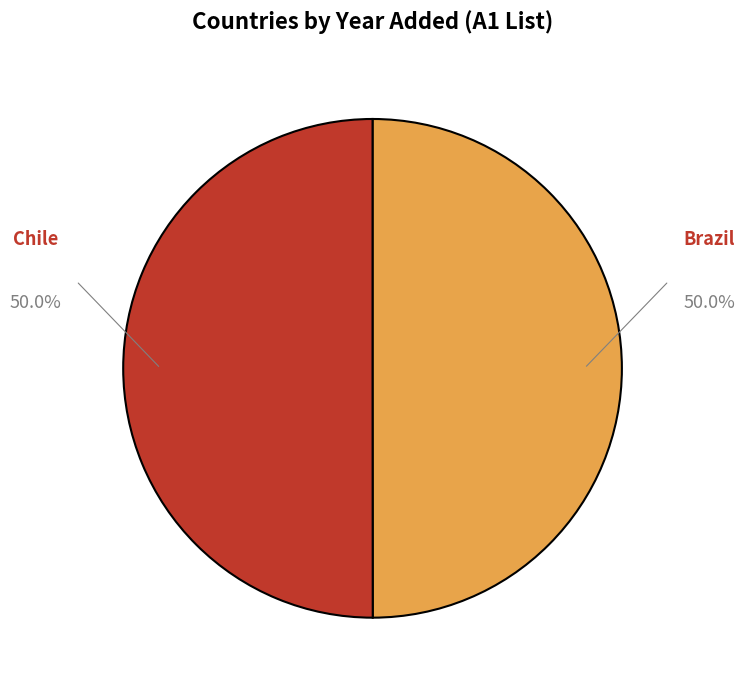

Which category has the smallest portion of the pie?

Brazil